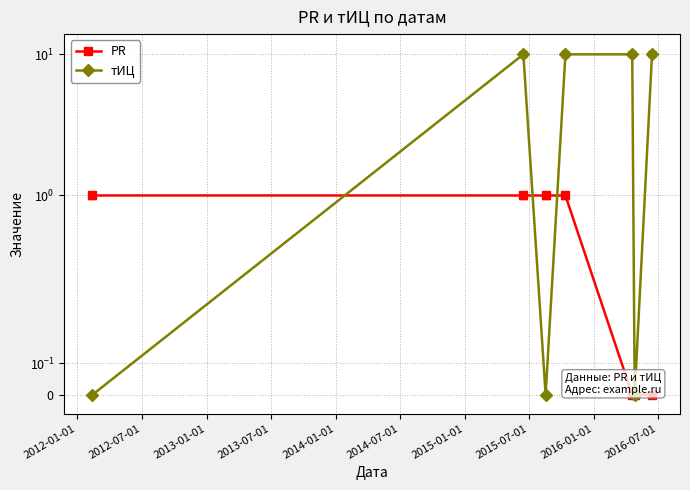

True or false: тИЦ and PR cross at least once.

True